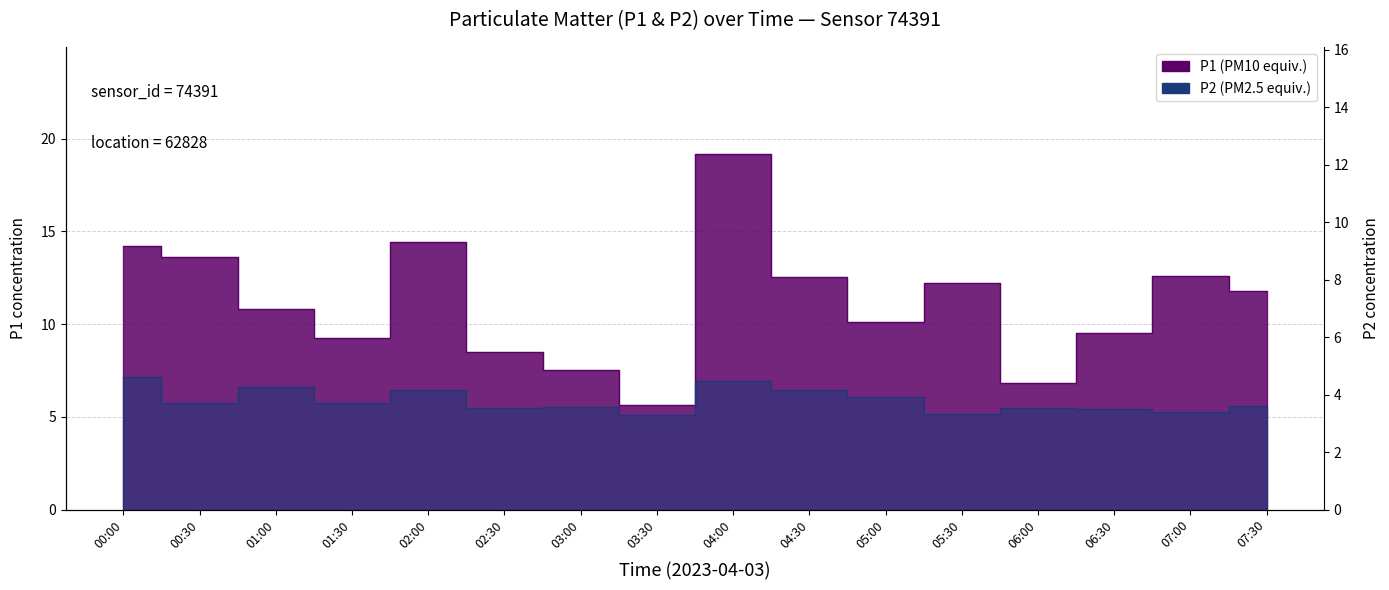

Does the chart have visible grid lines?

Yes